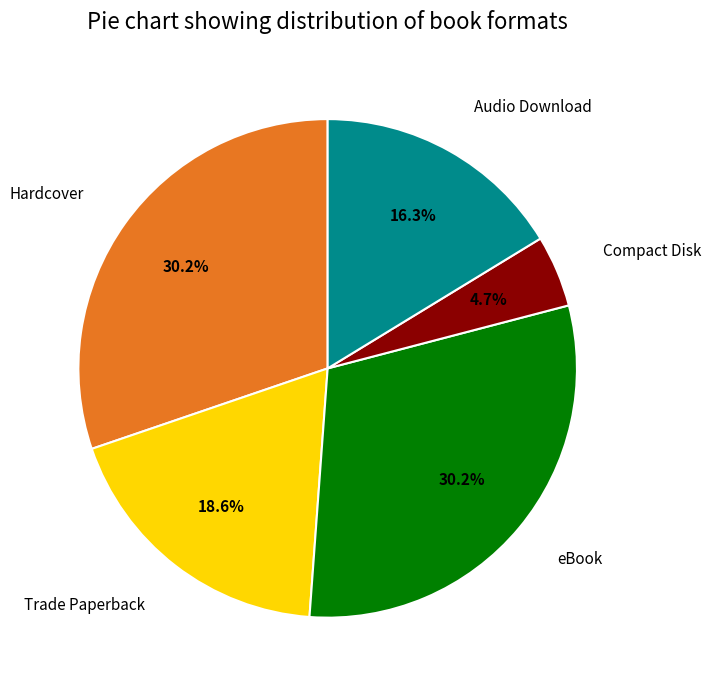

Does any single category account for the majority?

No